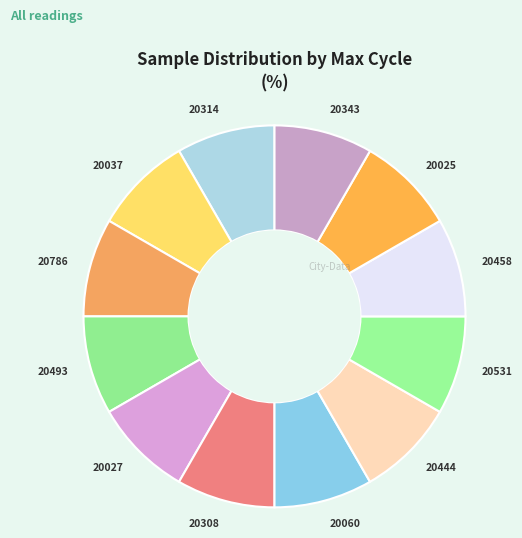

How many segments does this pie chart have?

12